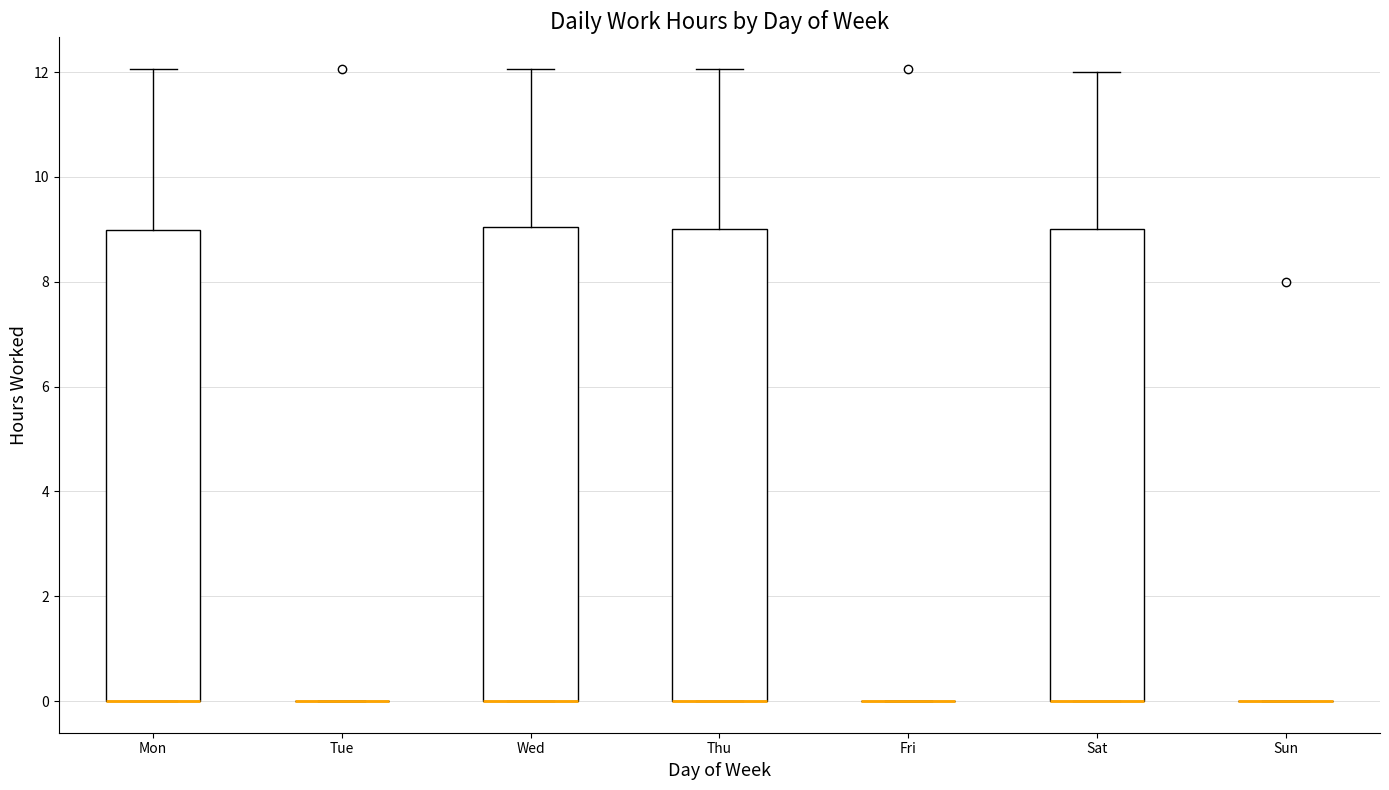

Reading left to right, read every box against the y-axis: the position of its median line, the range the box covers, and the ends of its whiskers. The values are not printed on the chart, so give them approximately, as read against the axis.

Mon: median 0 (drawn on the box's lower edge), box 0 to 9, whiskers 0 to 12
Tue: box collapsed to a line at 0, whiskers 0 to 0
Wed: median 0 (drawn on the box's lower edge), box 0 to 9, whiskers 0 to 12
Thu: median 0 (drawn on the box's lower edge), box 0 to 9, whiskers 0 to 12
Fri: box collapsed to a line at 0, whiskers 0 to 0
Sat: median 0 (drawn on the box's lower edge), box 0 to 9, whiskers 0 to 12
Sun: box collapsed to a line at 0, whiskers 0 to 0